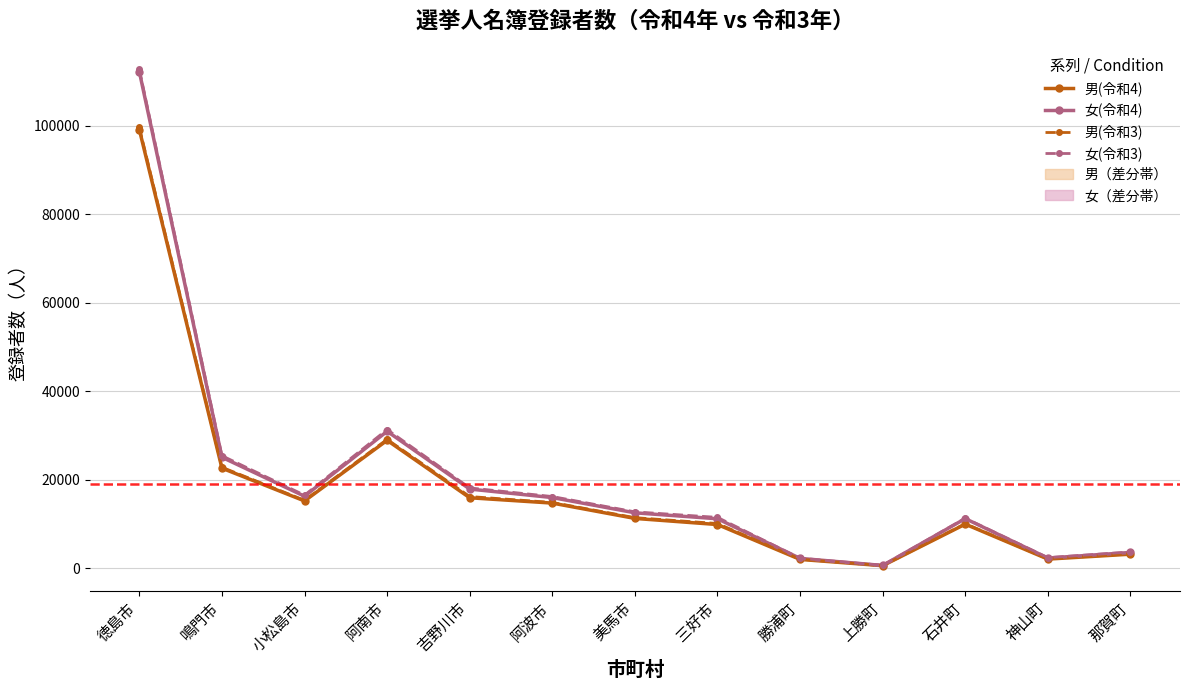

At which label is 女(令和4) closest to 56466?

阿南市